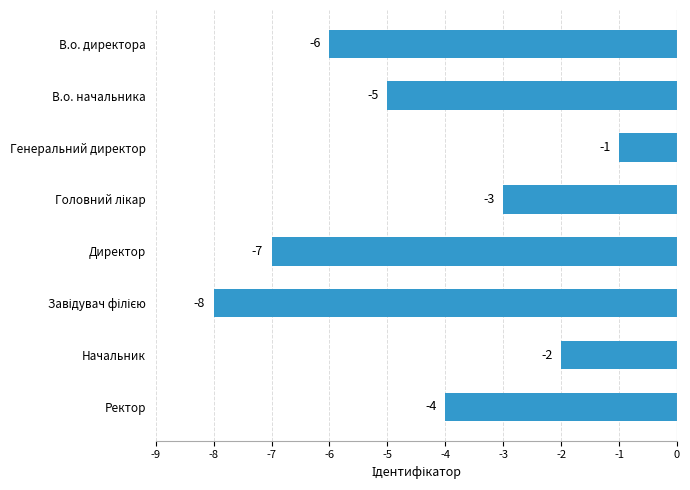

Between Ректор and Генеральний директор, which is larger?

Генеральний директор